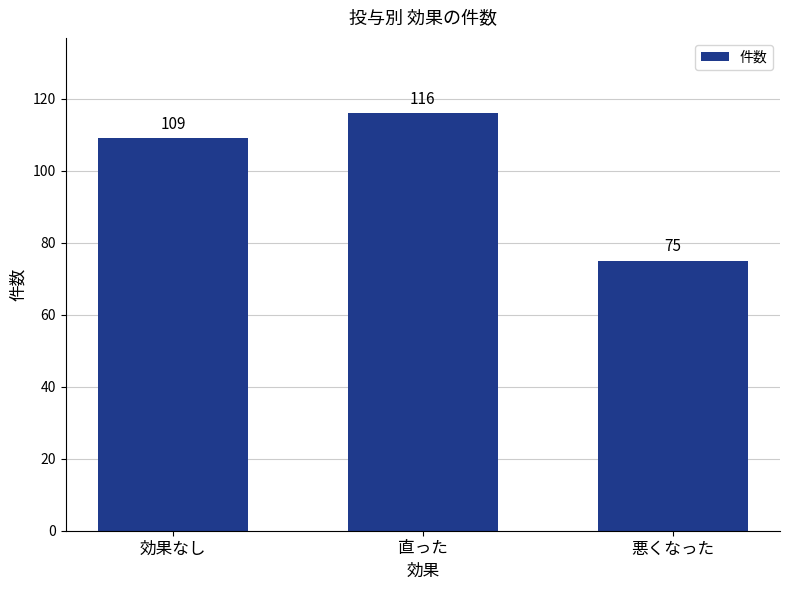

What is the change in value from 直った to 悪くなった?

-41